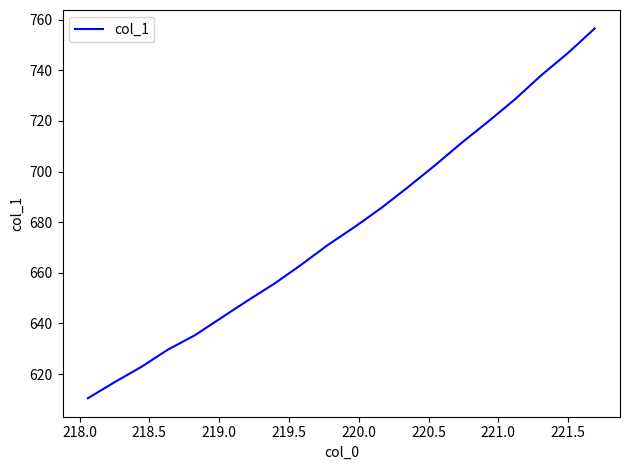

What is the difference between the maximum and minimum values?

146.1